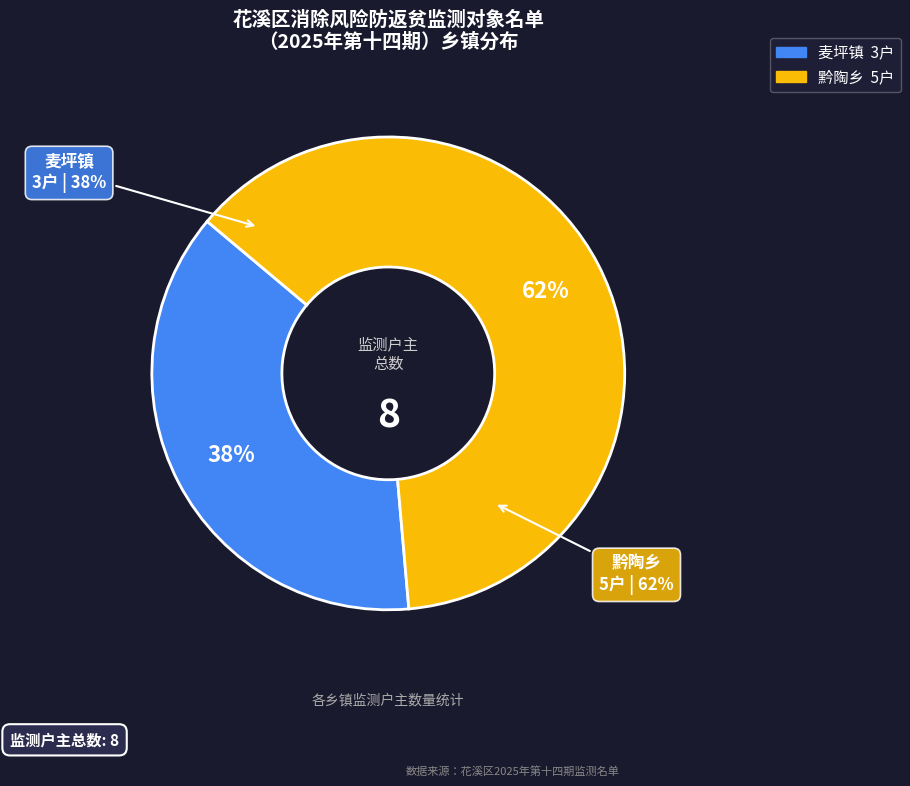

Combined, what portion of the pie is 黔陶乡 and 麦坪镇?

100.0%